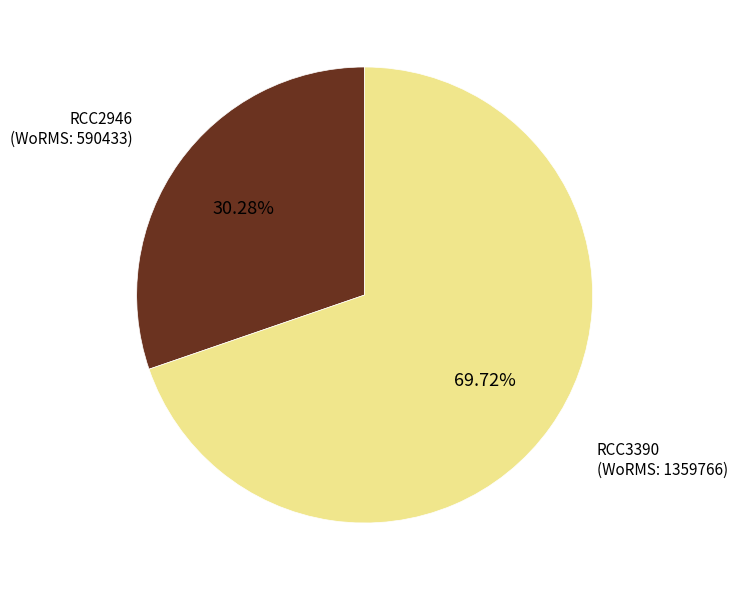

To the nearest percent, what is the combined percentage of RCC2946 and RCC3390?

100%